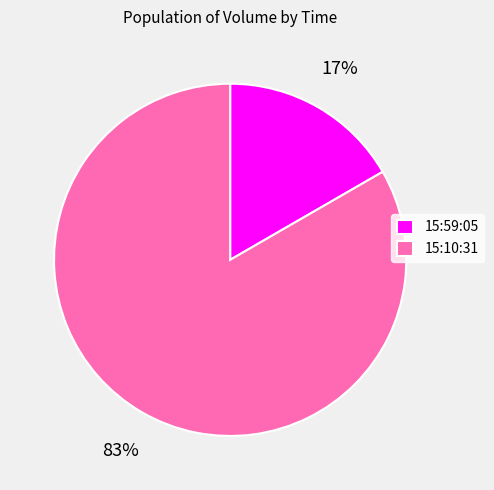

Which has a higher value, 15:10:31 or 15:59:05?

15:10:31